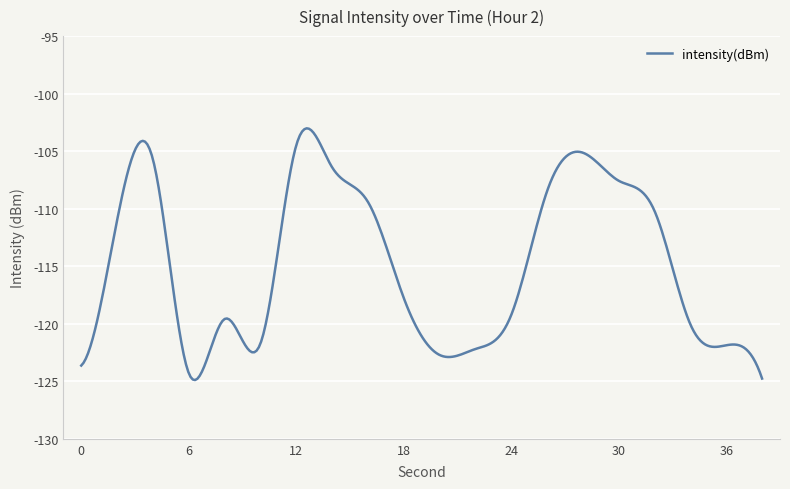

What is the difference between the maximum and minimum values?

21.9